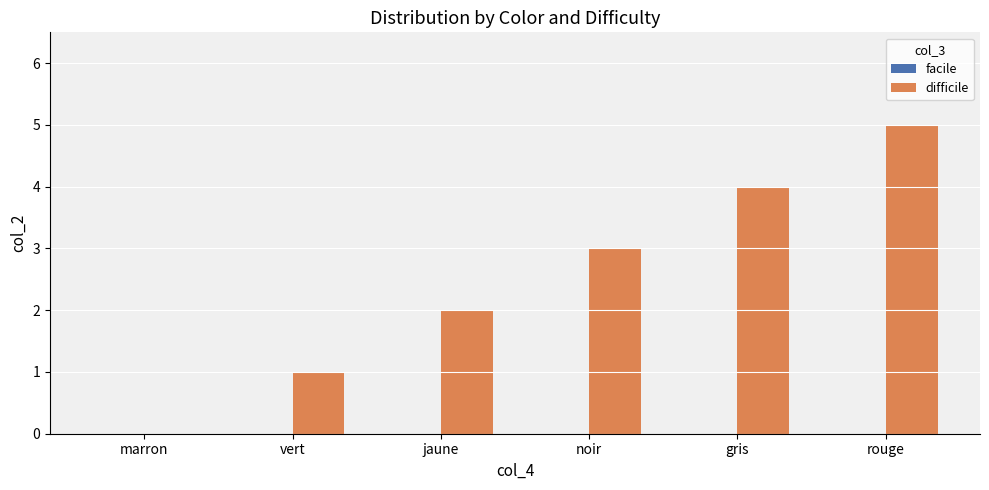

Is it true that the value at noir is 2?

False